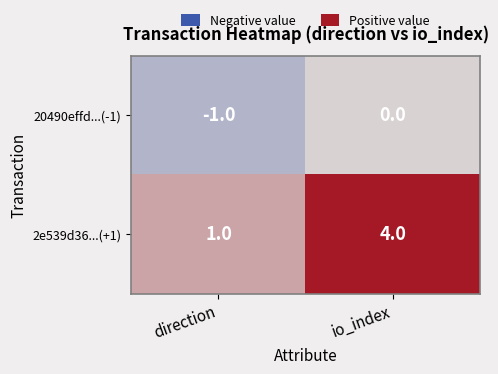

What is the difference between the maximum and minimum values in the 2e539d36...(+1) series?

3